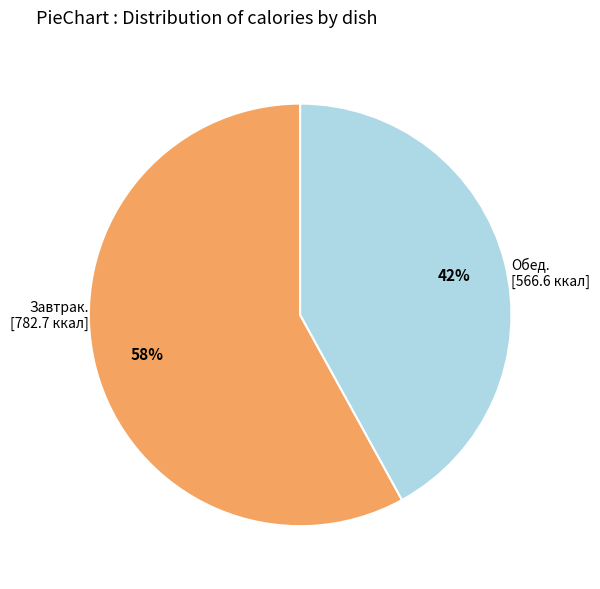

Is there a majority slice in this chart?

Yes